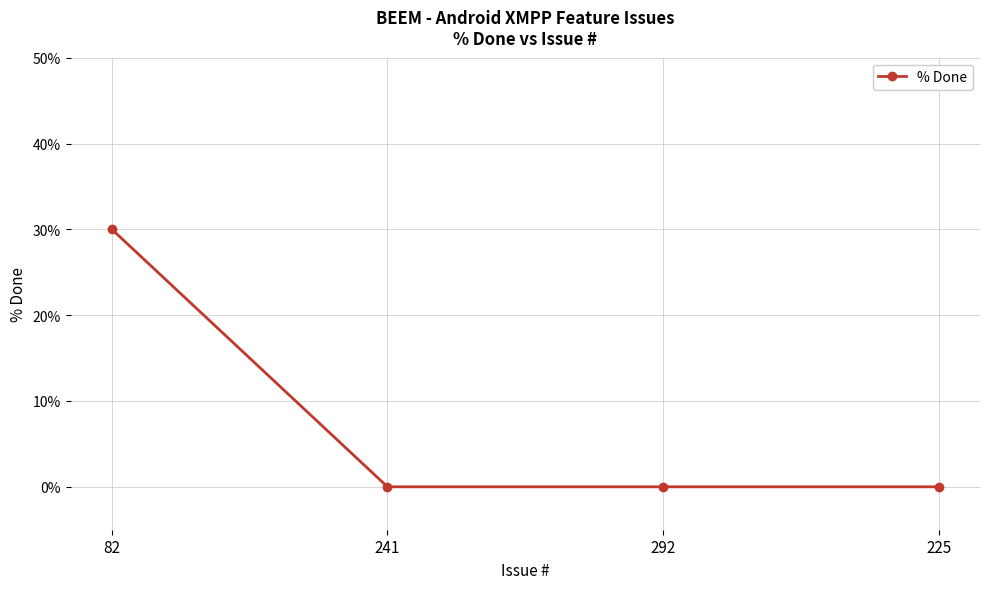

True or false: there are more than 2 points higher than both neighbors.

False